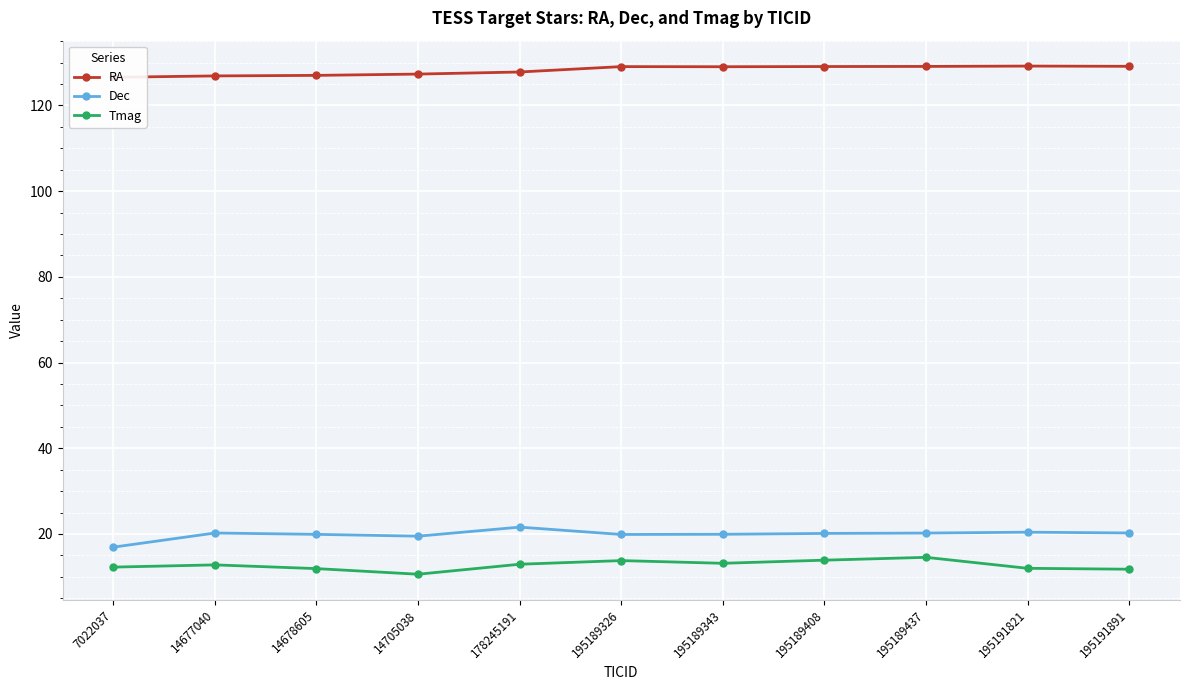

How many interior local peaks does the Tmag series have?

3